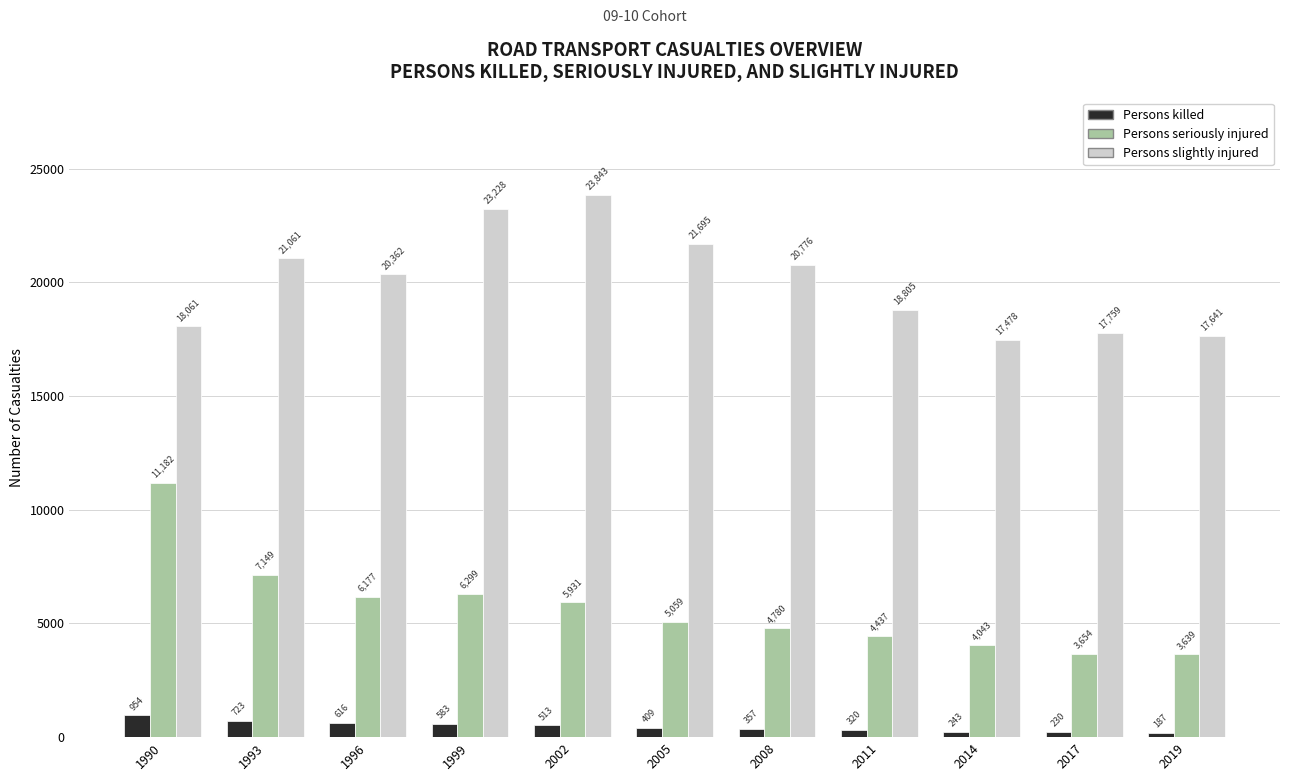

What is the difference between the maximum and minimum values in the Persons killed series?

767